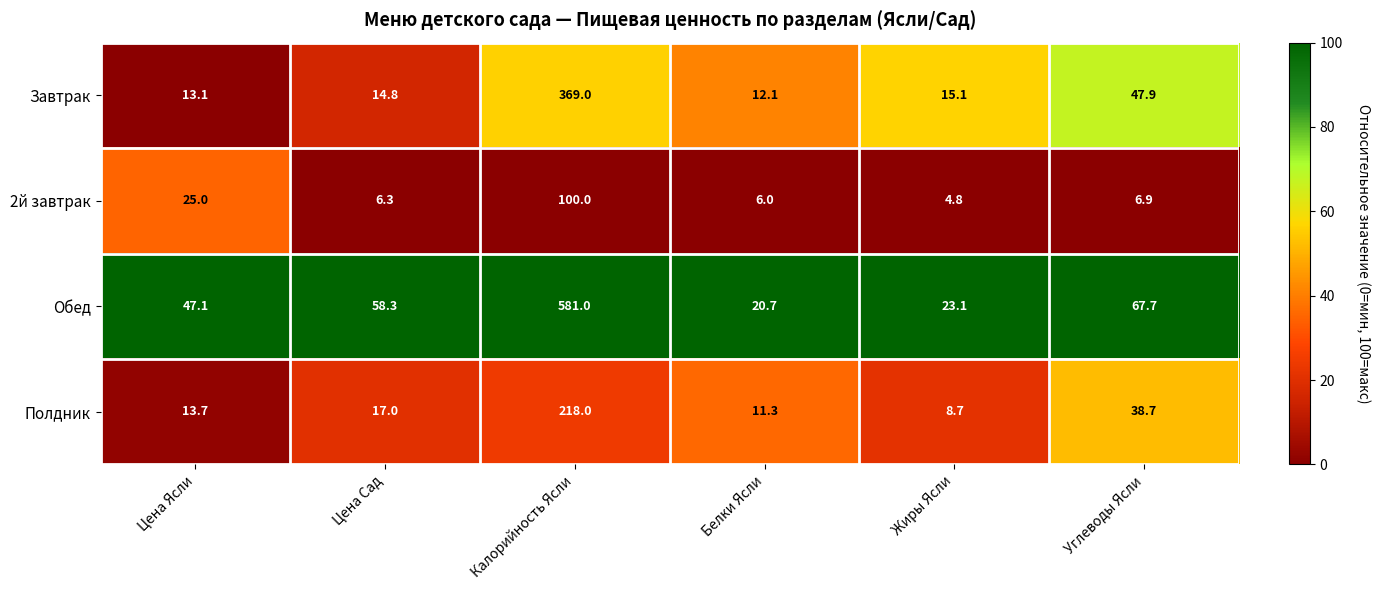

How many values in the Полдник series are below 17?

3